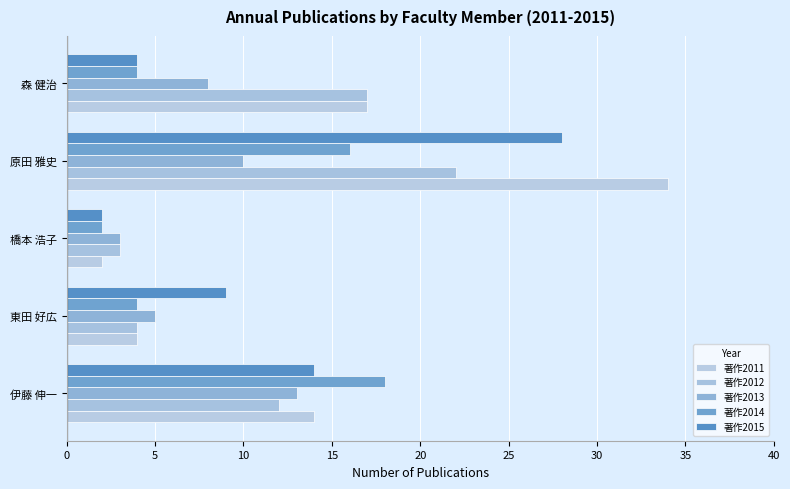

How many data points does each series have?

5